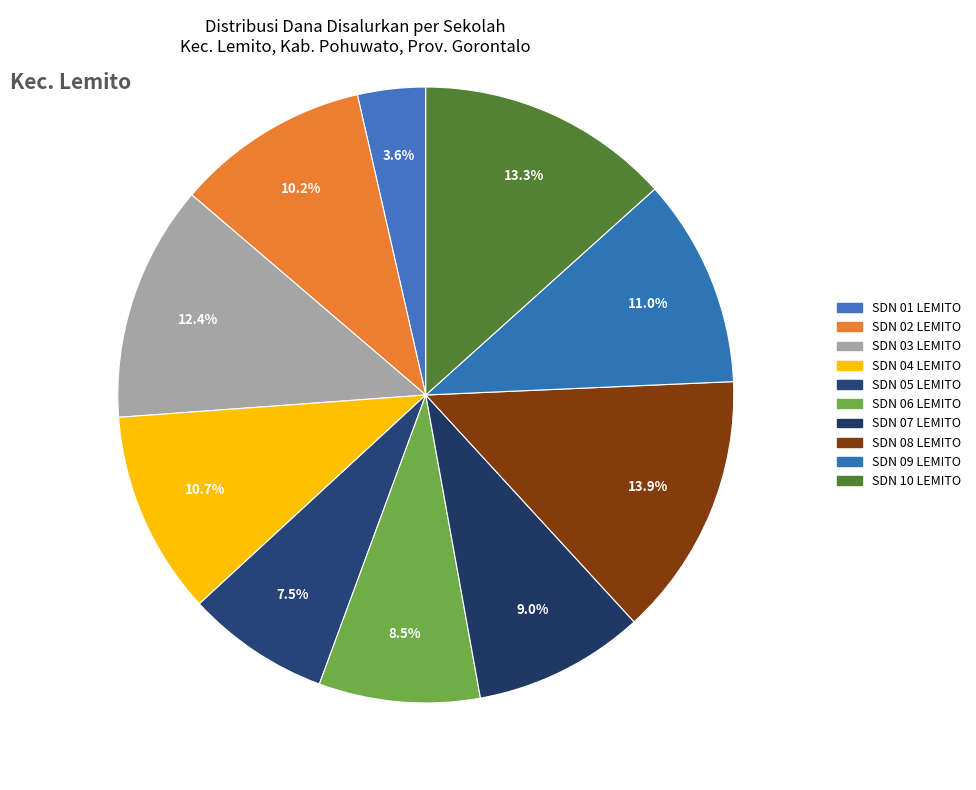

Combined, do SDN 10 LEMITO and SDN 08 LEMITO account for over 50%?

No